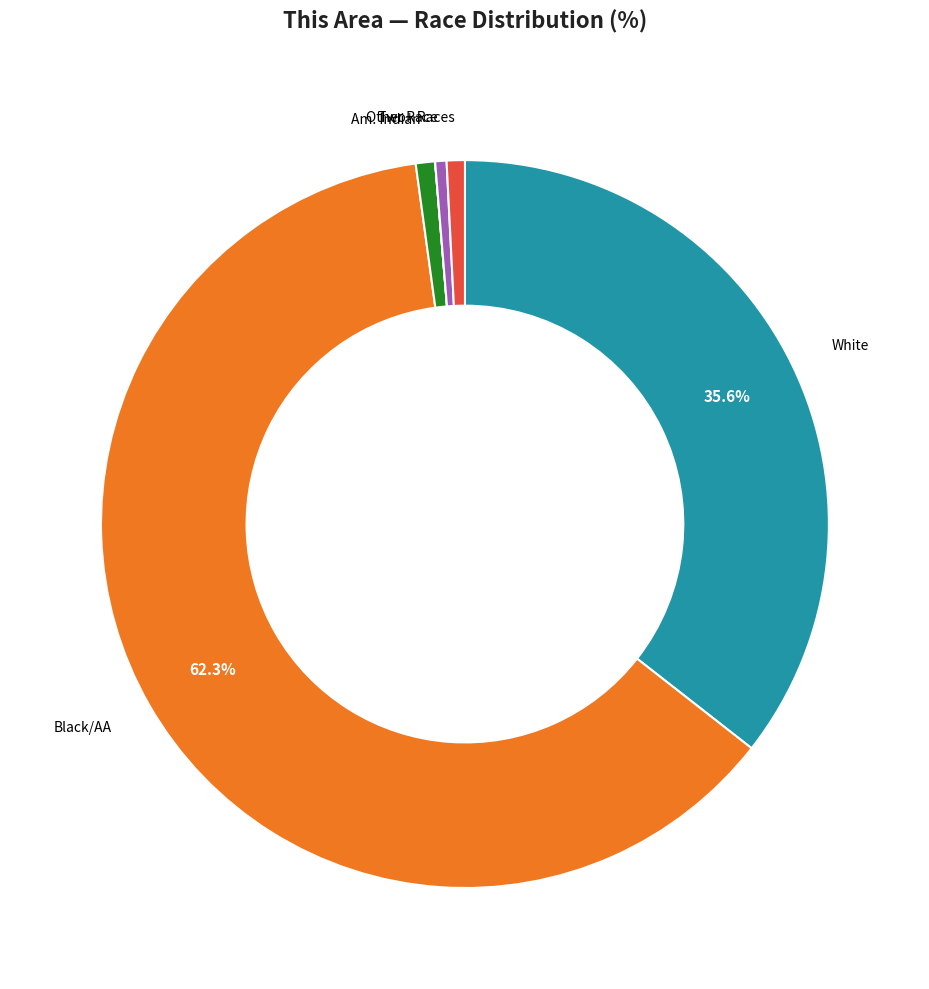

Does any single category account for the majority?

Yes